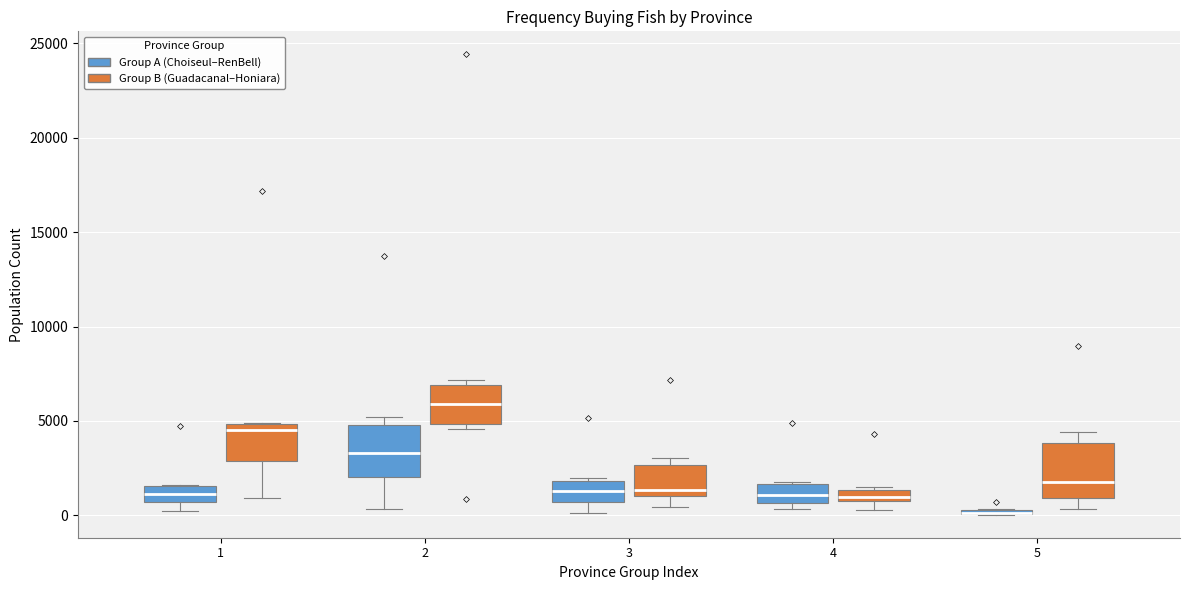

Where does the median line of the box for 4 (Group A (Choiseul–RenBell)) sit on the y-axis? The values are not printed on the chart, so give them approximately, as read against the axis.

1000